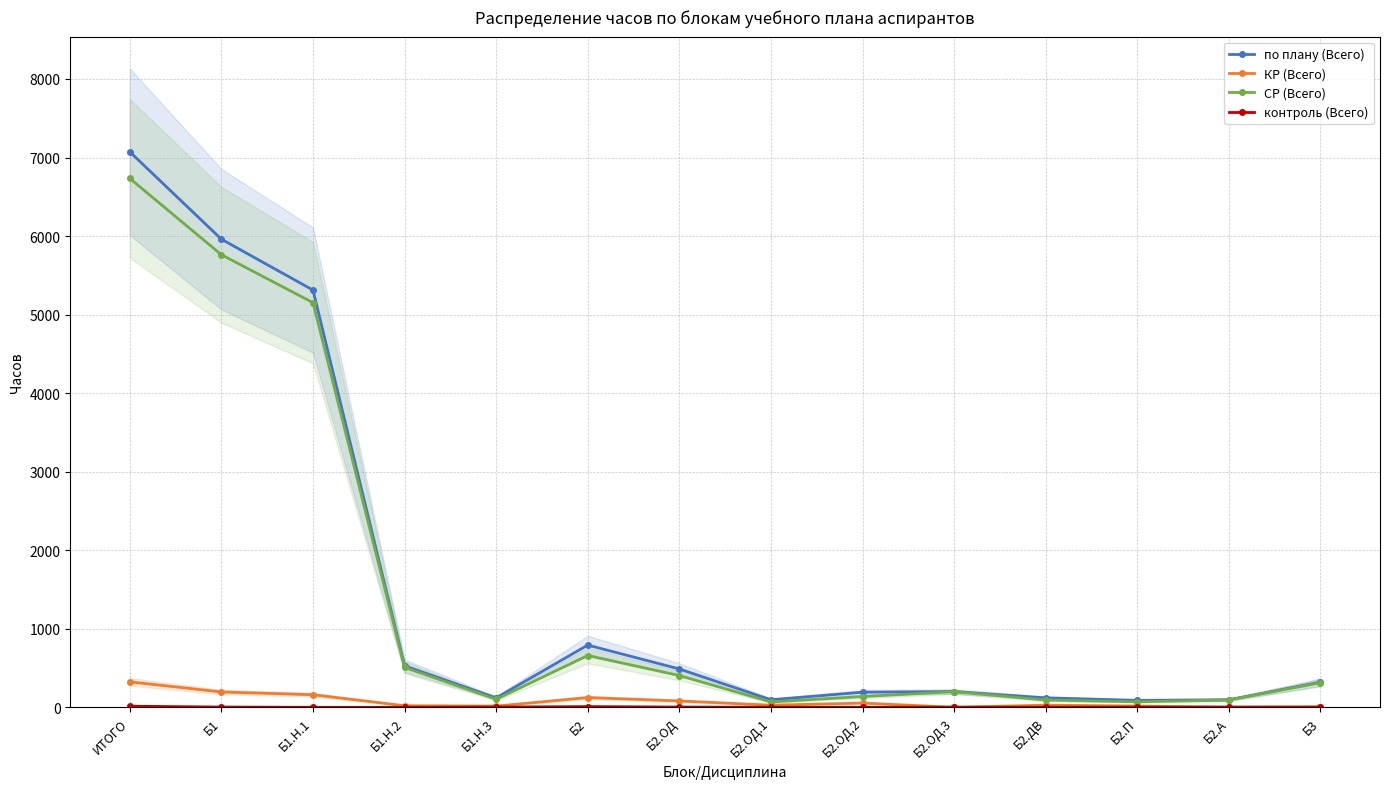

Between Б2.П and Б2.ОД.3, which is larger?

Б2.ОД.3